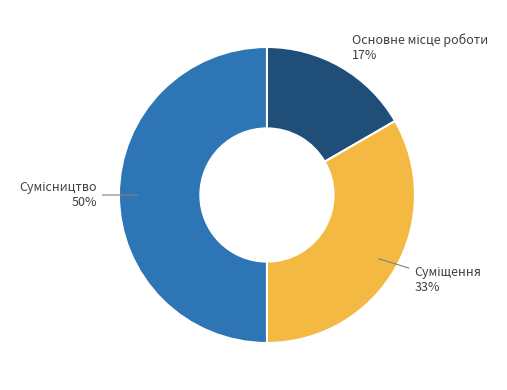

To the nearest percent, what is the average slice percentage?

33%